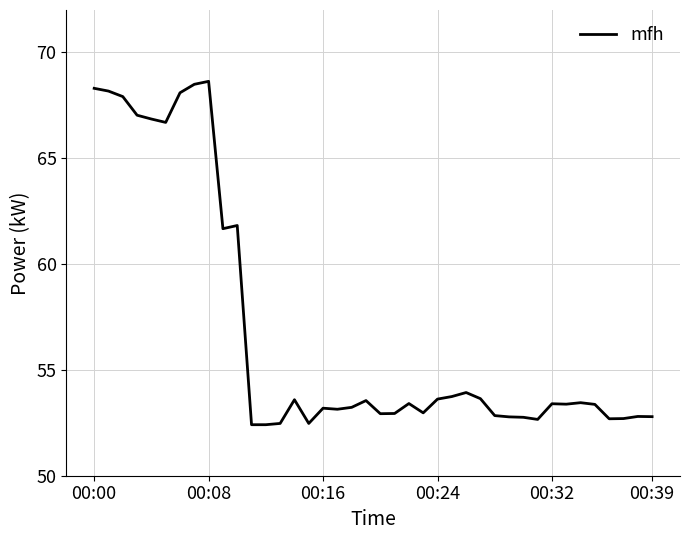

What is the minimum value shown in the chart?

52.4